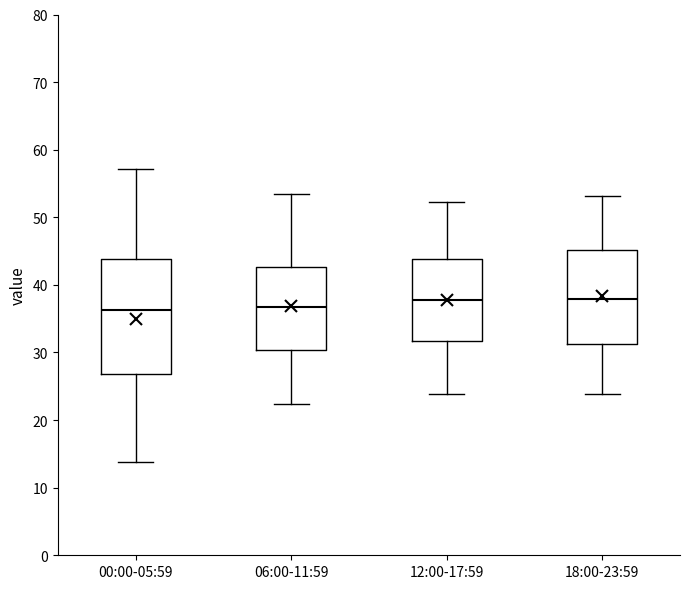

Reading left to right, read every box against the y-axis: the position of its median line, the range the box covers, and the ends of its whiskers. The values are not printed on the chart, so give them approximately, as read against the axis.

00:00-05:59: median 36, box 27 to 44, whiskers 14 to 57
06:00-11:59: median 37, box 30 to 43, whiskers 22 to 53
12:00-17:59: median 38, box 32 to 44, whiskers 24 to 52
18:00-23:59: median 38, box 31 to 45, whiskers 24 to 53